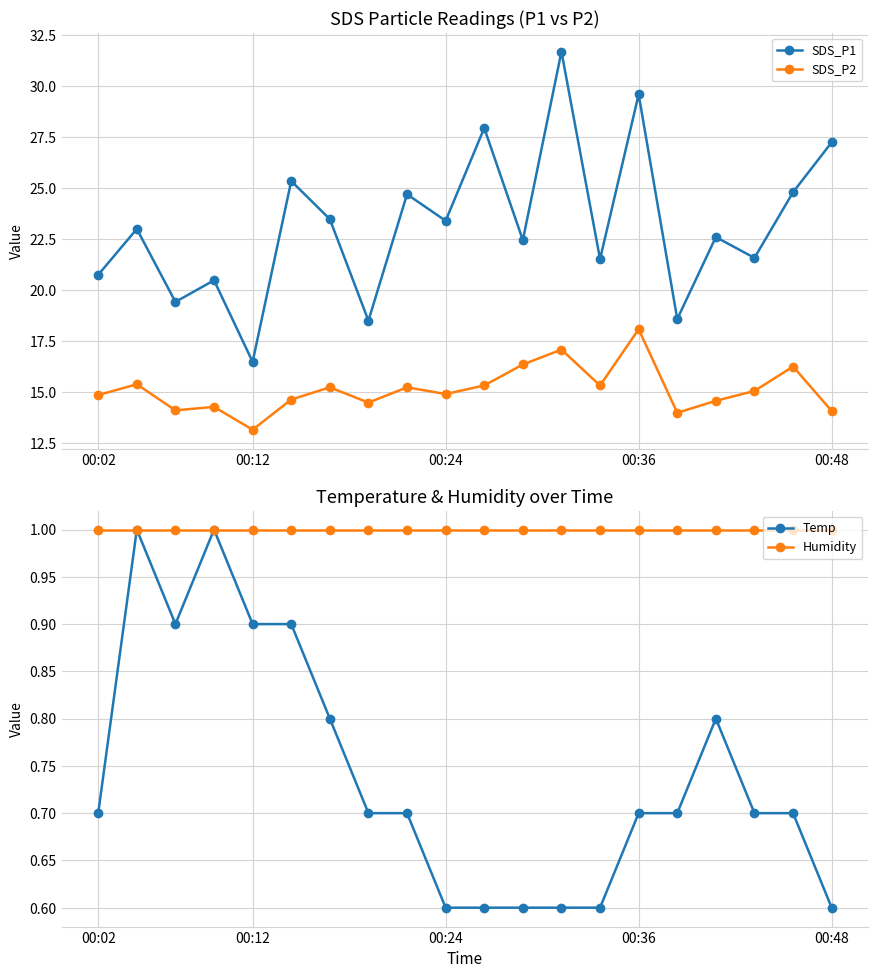

The SDS_P2 series shows 20.0 at 00:24. True or false?

False